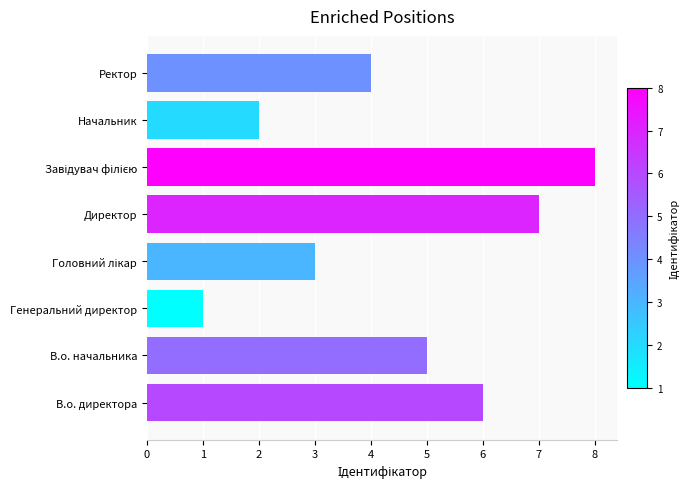

What is the difference between the second highest and minimum values?

6